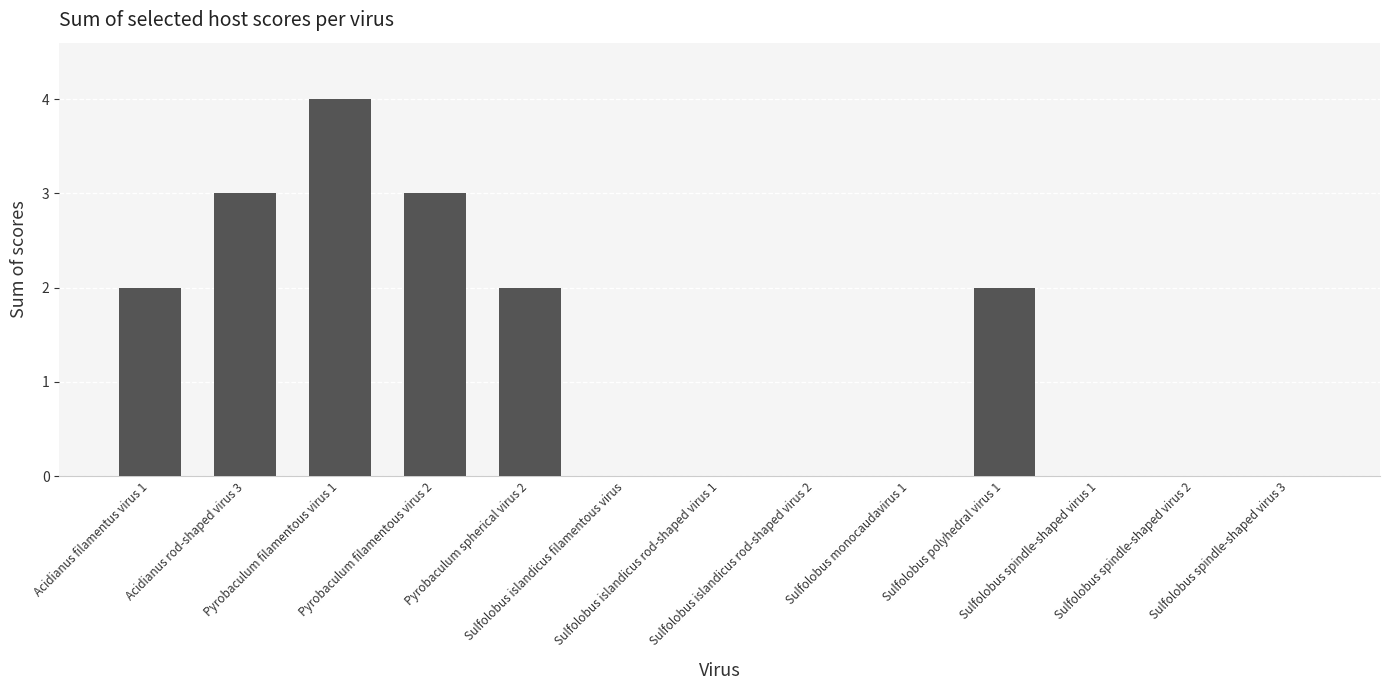

What is the greatest value displayed?

4